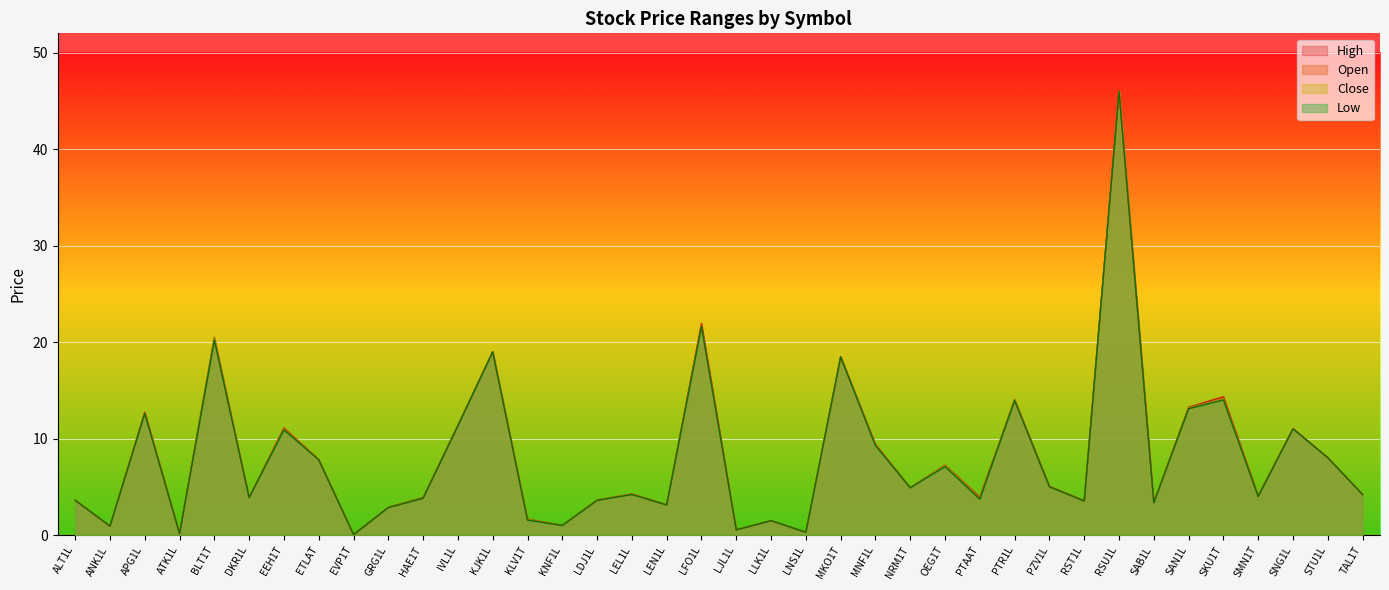

What is the sum of all High values?

306.9